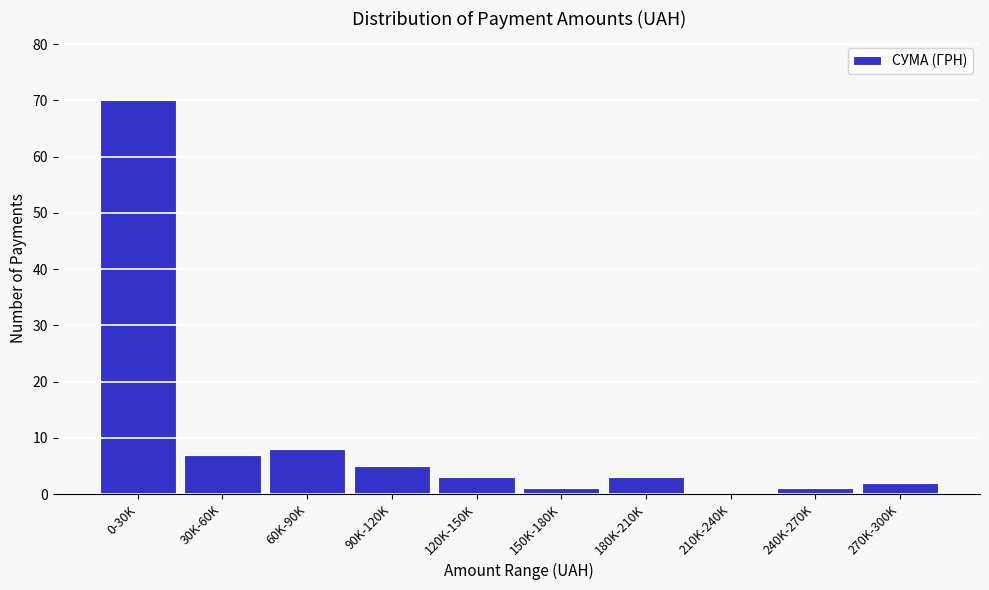

Reading left to right, list all the values displayed in this chart.

0-30K=70	30K-60K=7	60K-90K=8	90K-120K=5	120K-150K=3	150K-180K=1	180K-210K=3	210K-240K=0	240K-270K=1	270K-300K=2